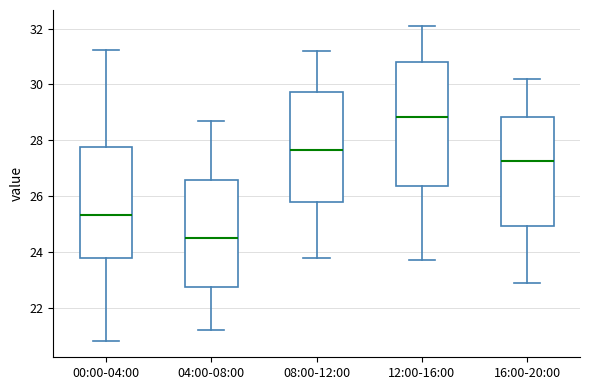

Where does the median line of the box for 12:00-16:00 sit on the y-axis? The values are not printed on the chart, so give them approximately, as read against the axis.

28.8